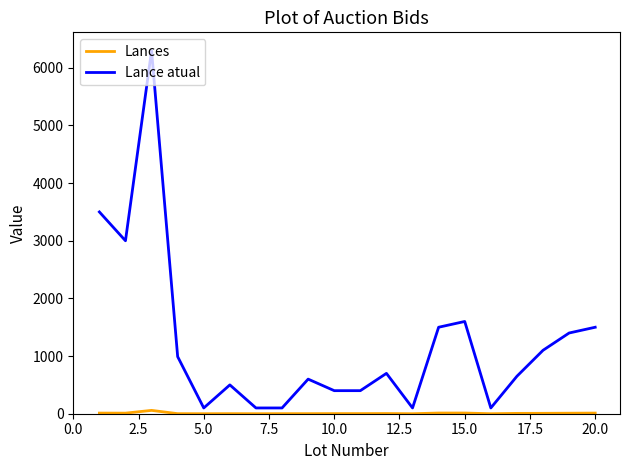

What is the greatest value displayed?

6300